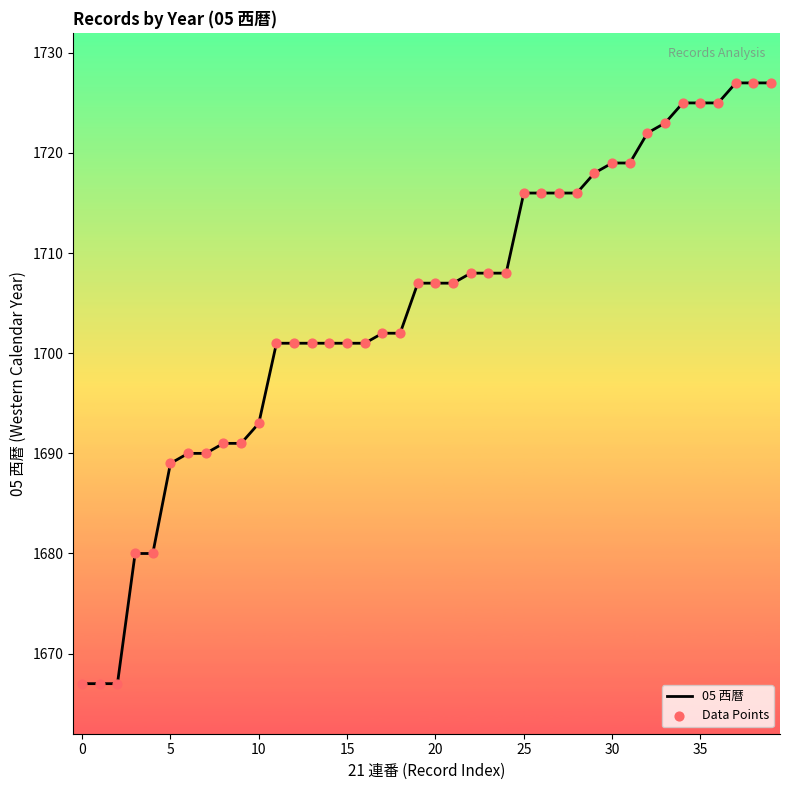

What is the greatest value displayed?

1727